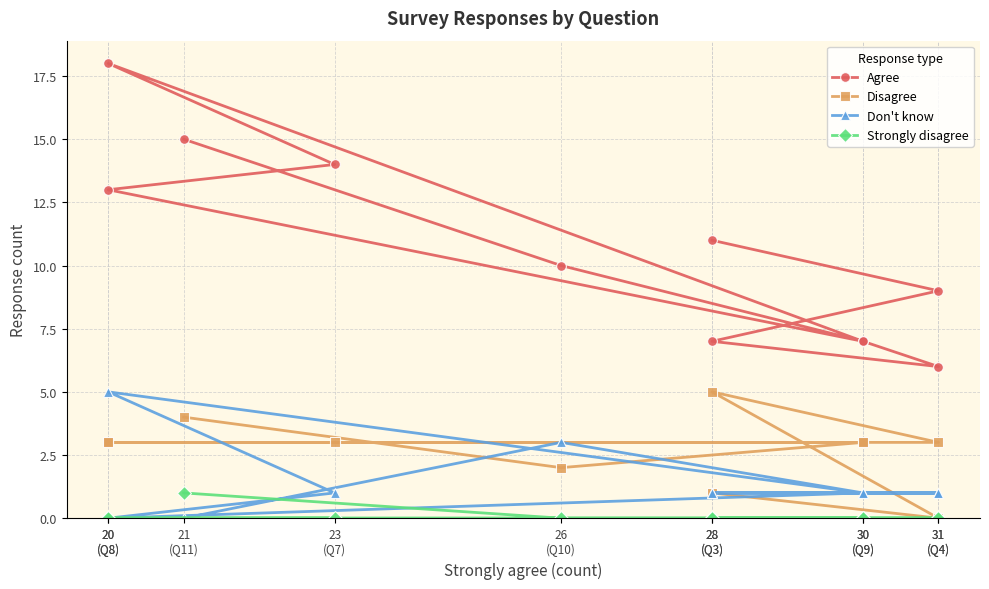

True or false: Agree has more than 2 points higher than both neighbors.

False